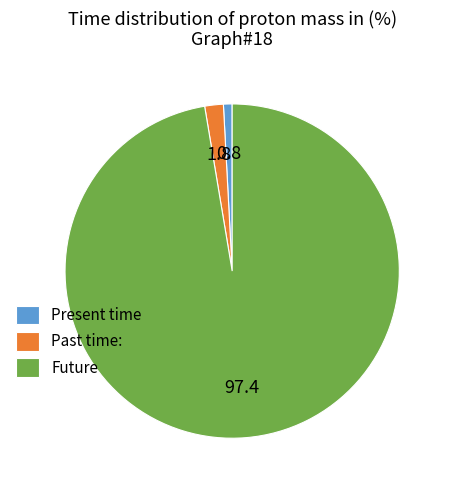

Rank the categories by value from highest to lowest.

Future, Past time:, Present time